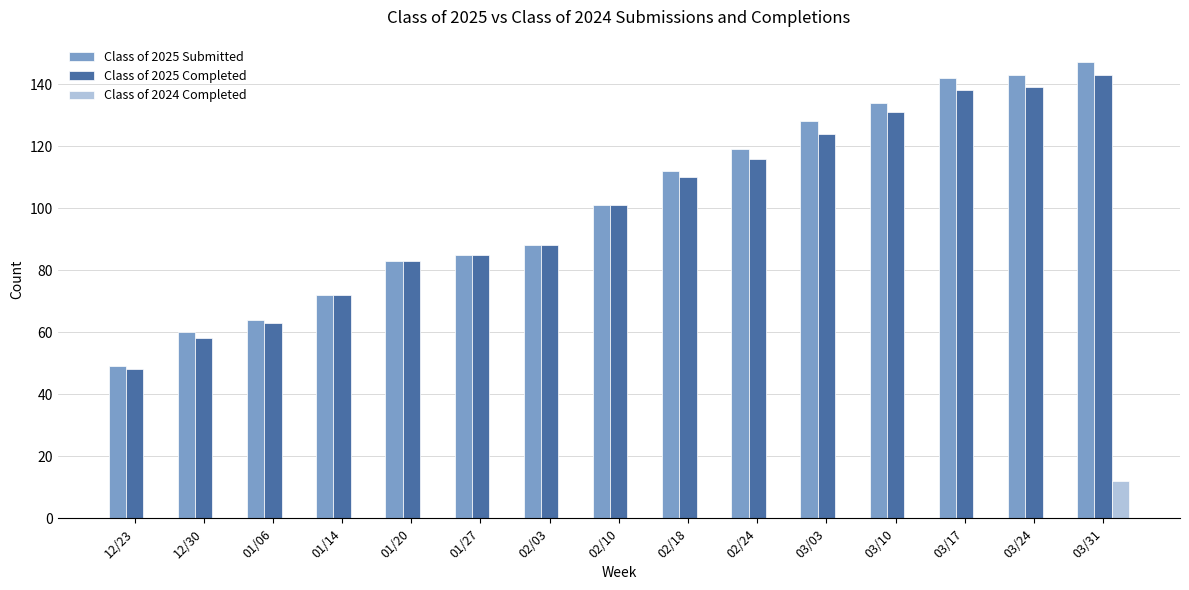

The Class of 2025 Completed series shows 81 at 02/24. True or false?

False